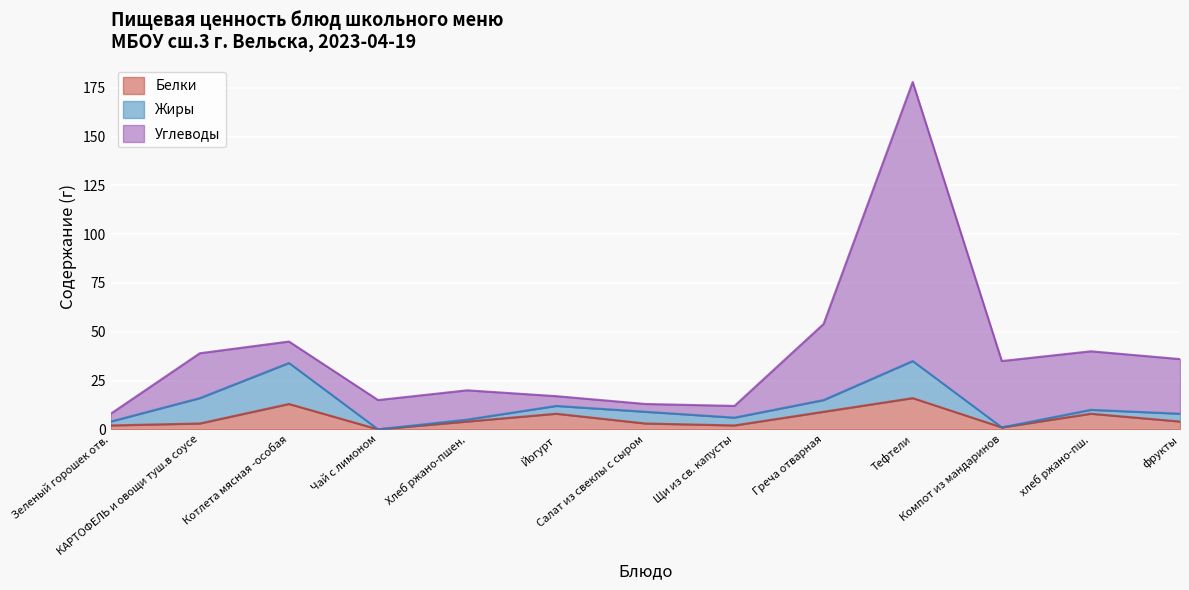

What is the total value across all series at Йогурт?

17